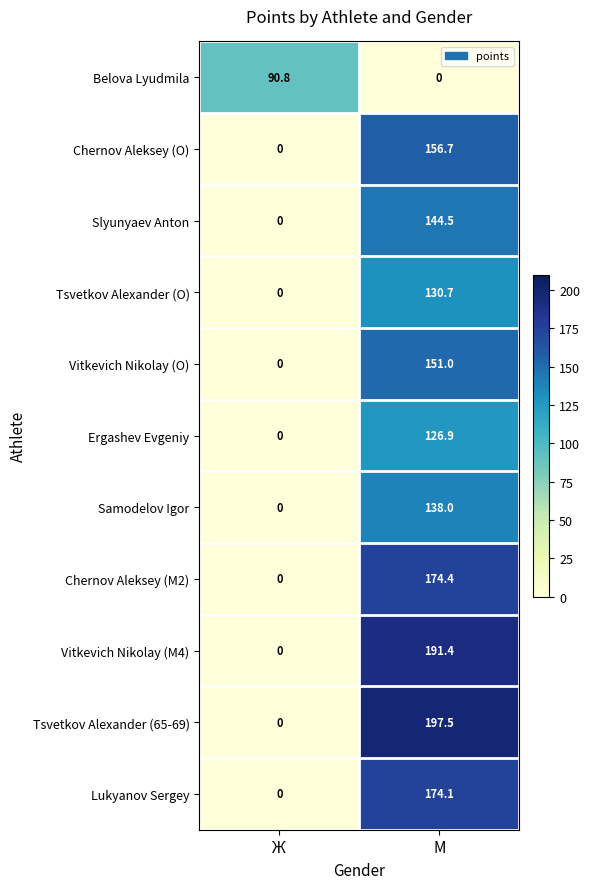

True or false: Vitkevich Nikolay (M4) has a value of -63.5 at Ж.

False